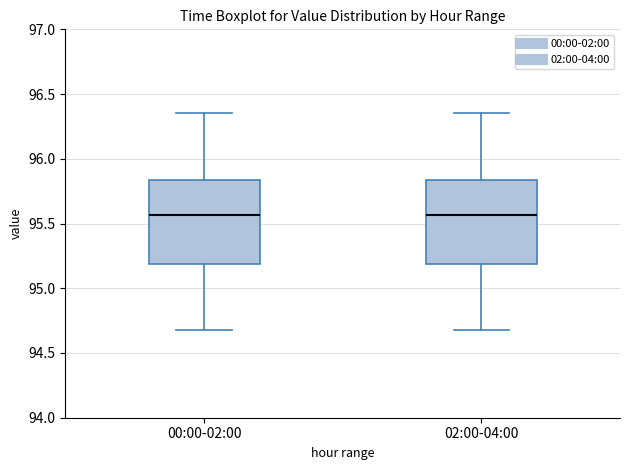

Reading left to right, read every box against the y-axis: the position of its median line, the range the box covers, and the ends of its whiskers. The values are not printed on the chart, so give them approximately, as read against the axis.

00:00-02:00: median 95.55, box 95.20 to 95.85, whiskers 94.70 to 96.35
02:00-04:00: median 95.55, box 95.20 to 95.85, whiskers 94.70 to 96.35